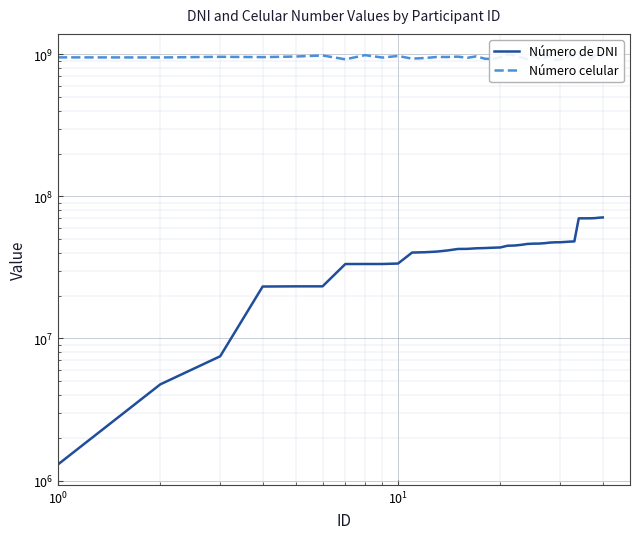

List the series in order of their peak value, lowest first.

Número de DNI, Número celular